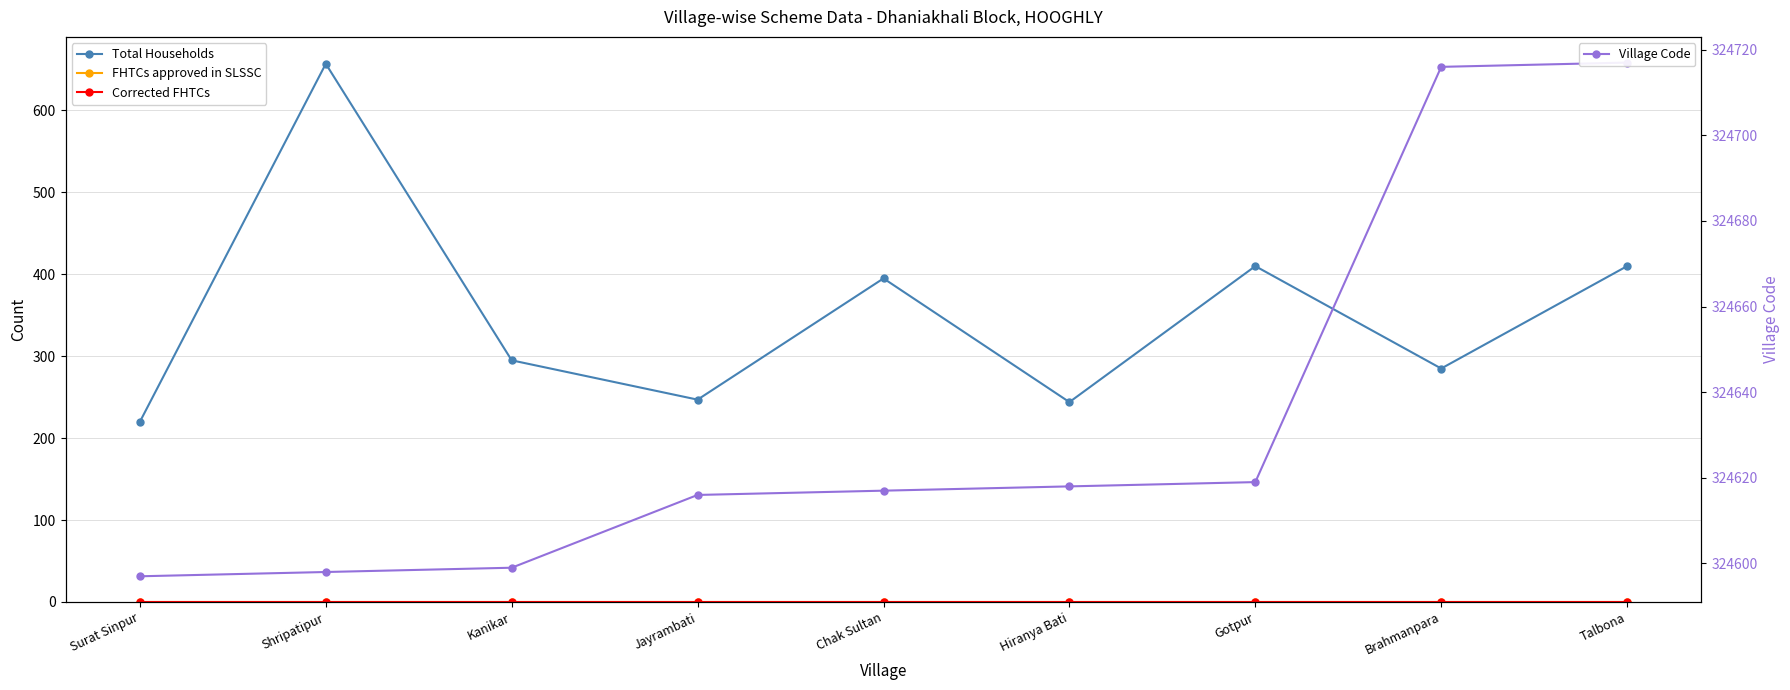

How many lines are shown in the chart?

4